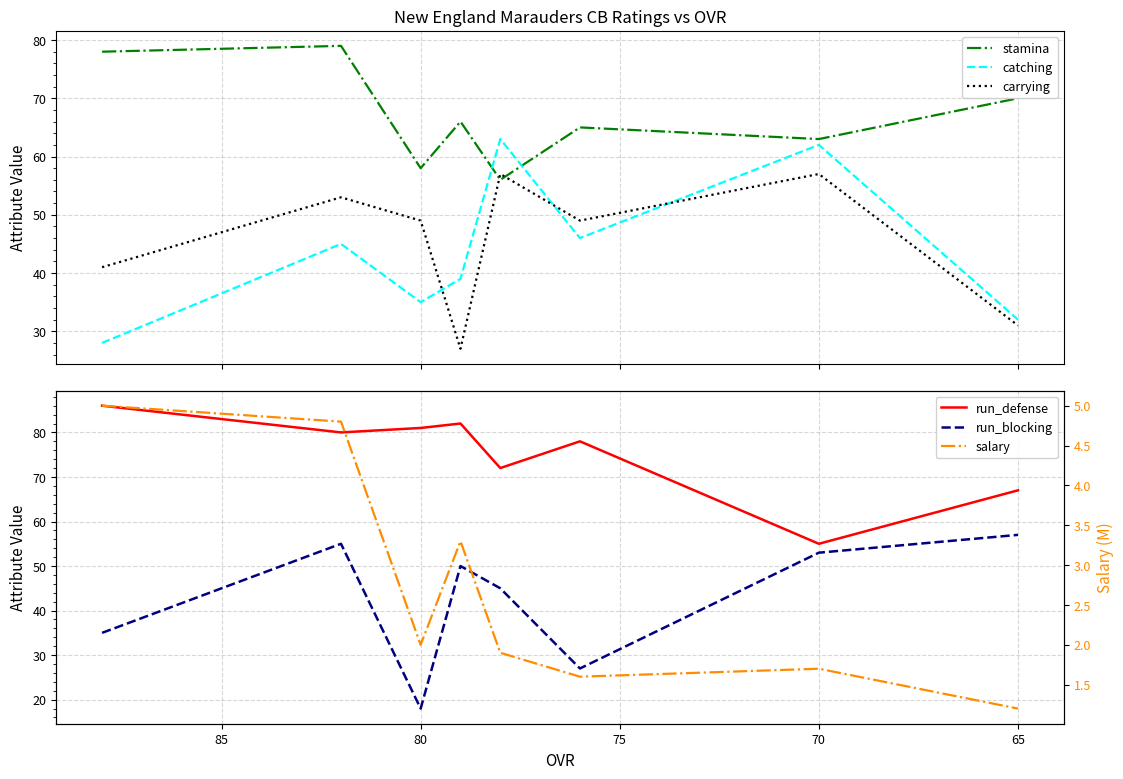

True or false: run_defense has a value of 47.6 at 80.

False